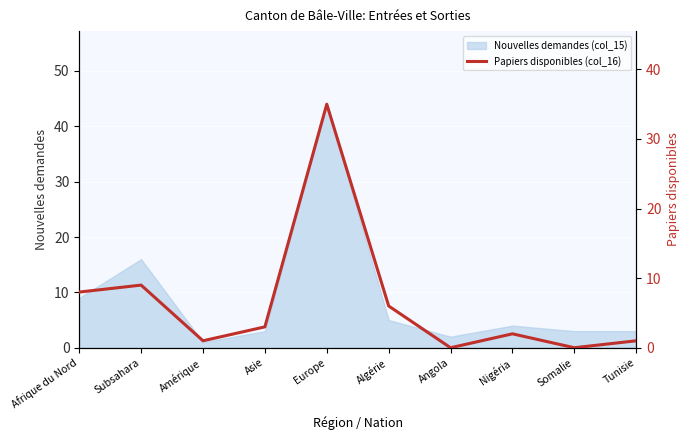

What is the label of the 5th point from the right?

Algérie